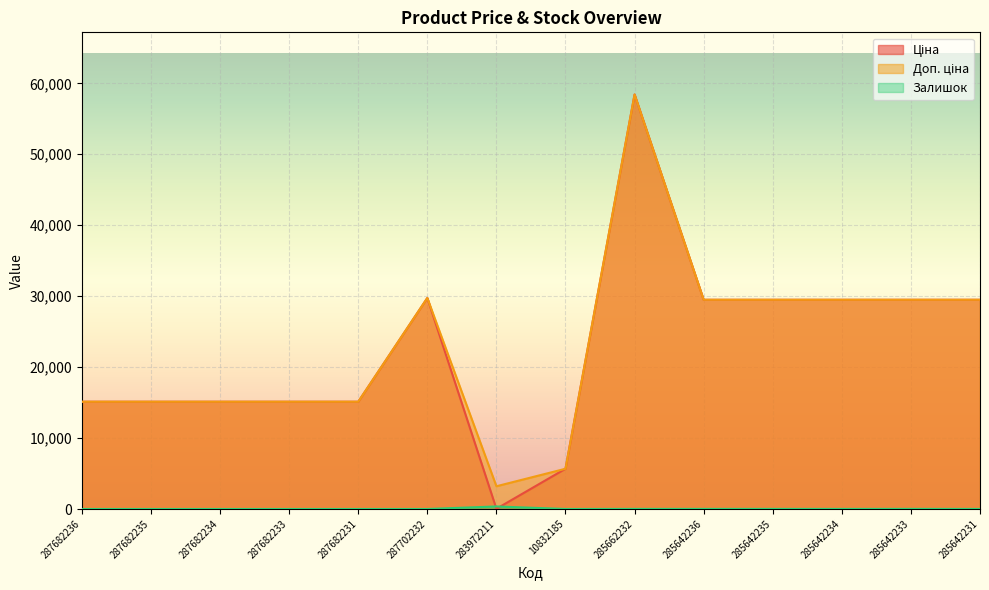

What is the sum of all Ціна values?

316937.1